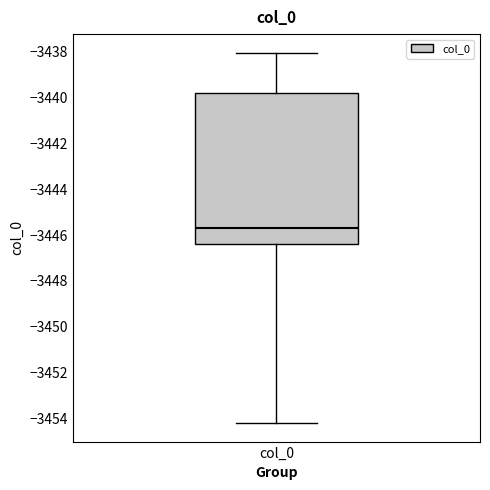

Where does the lower whisker of the box for col_0 end on the y-axis? The values are not printed on the chart, so give them approximately, as read against the axis.

-3454.2